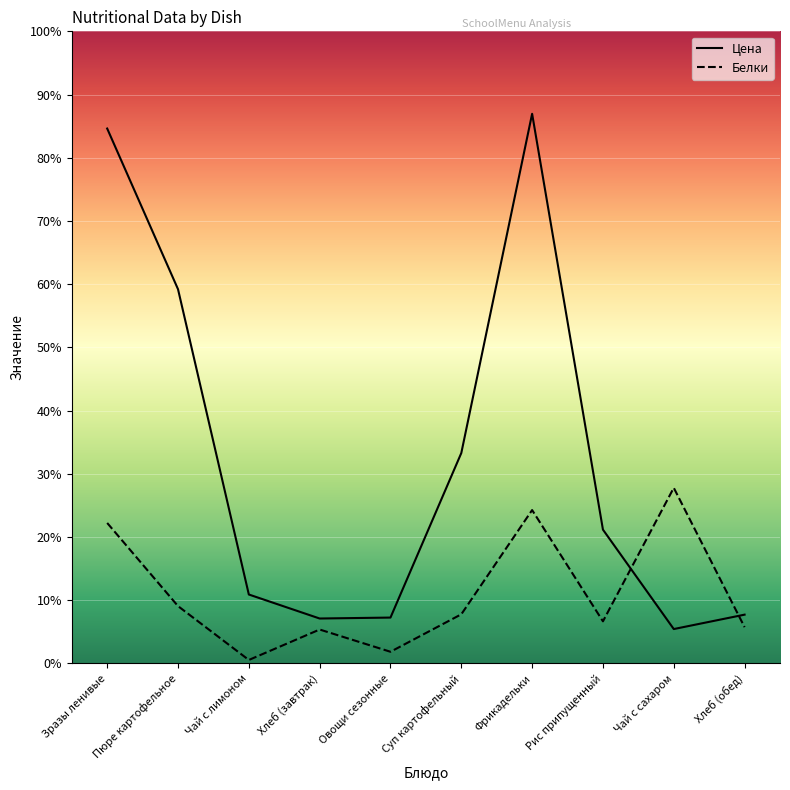

True or false: Белки and Цена intersect in this chart.

True